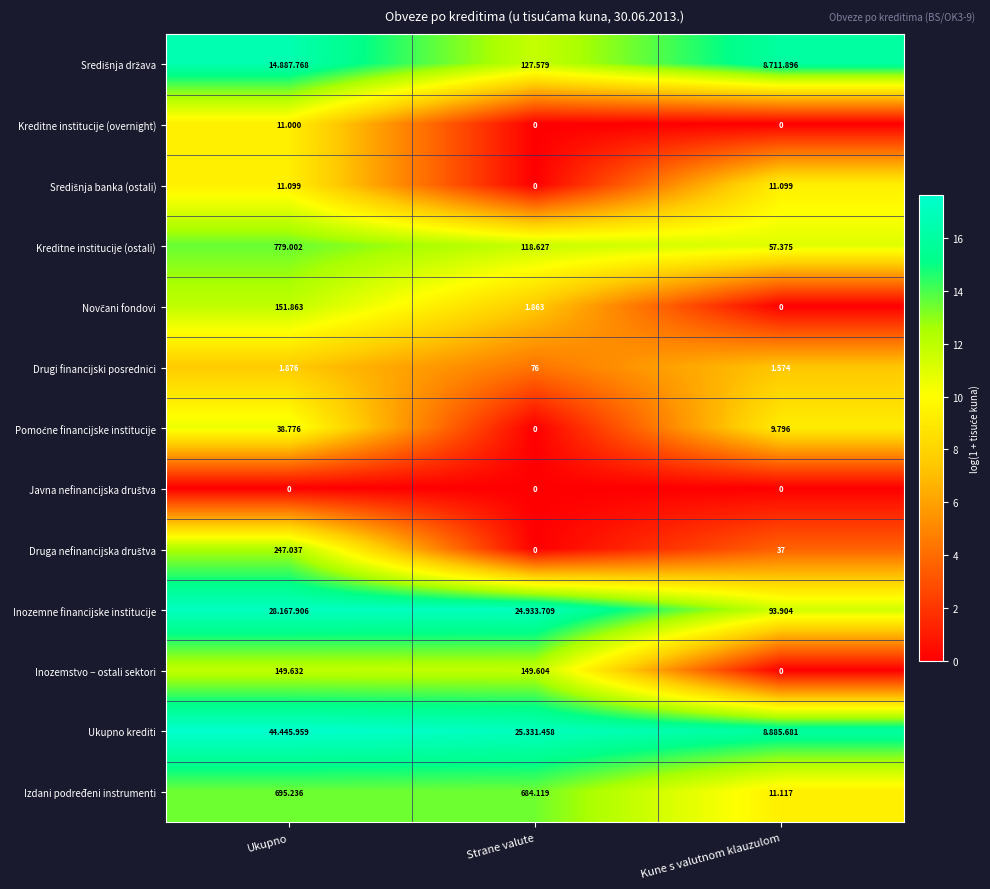

At Ukupno, list the series in order from largest to smallest.

Ukupno krediti, Inozemne financijske institucije, Središnja država, Kreditne institucije (ostali), Izdani podređeni instrumenti, Druga nefinancijska društva, Novčani fondovi, Inozemstvo − ostali sektori, Pomoćne financijske institucije, Središnja banka (ostali), Kreditne institucije (overnight), Drugi financijski posrednici, Javna nefinancijska društva